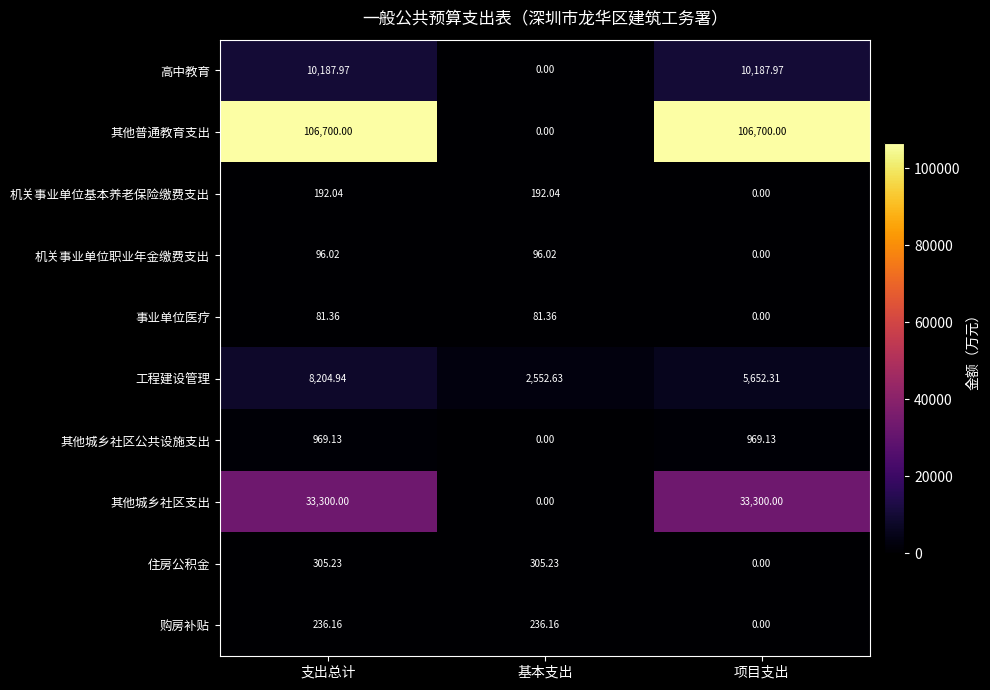

At which label is 购房补贴 closest to 118?

项目支出